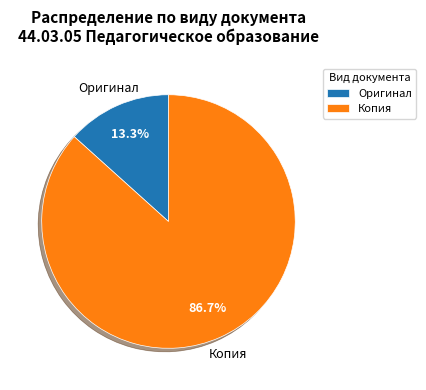

To the nearest percent, what is the difference between the largest and smallest slice percentages?

73%